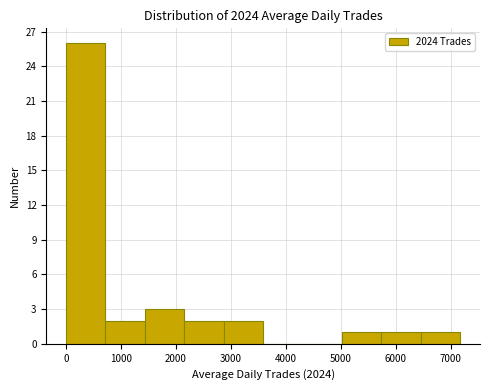

Which range on the x-axis has the tallest bar?

0 to 700